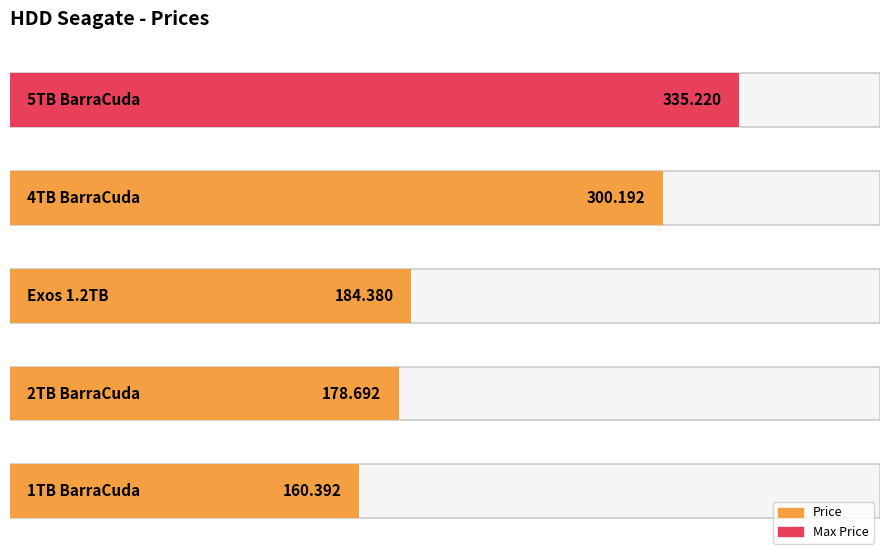

What is the label of the 5th bar from the right?

1TB BarraCuda